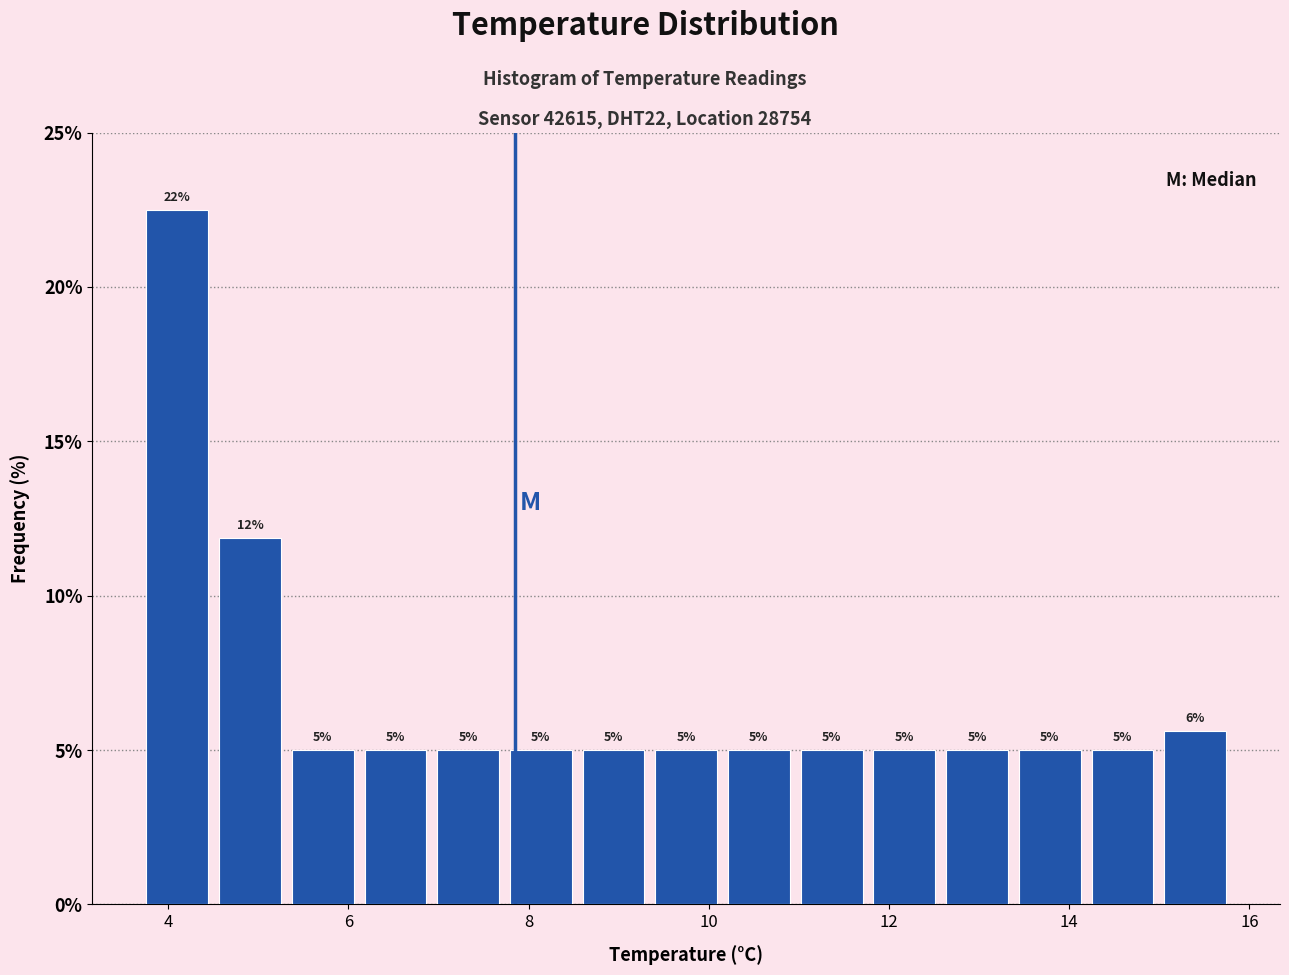

Which range on the x-axis has the tallest bar?

3.8 to 4.6